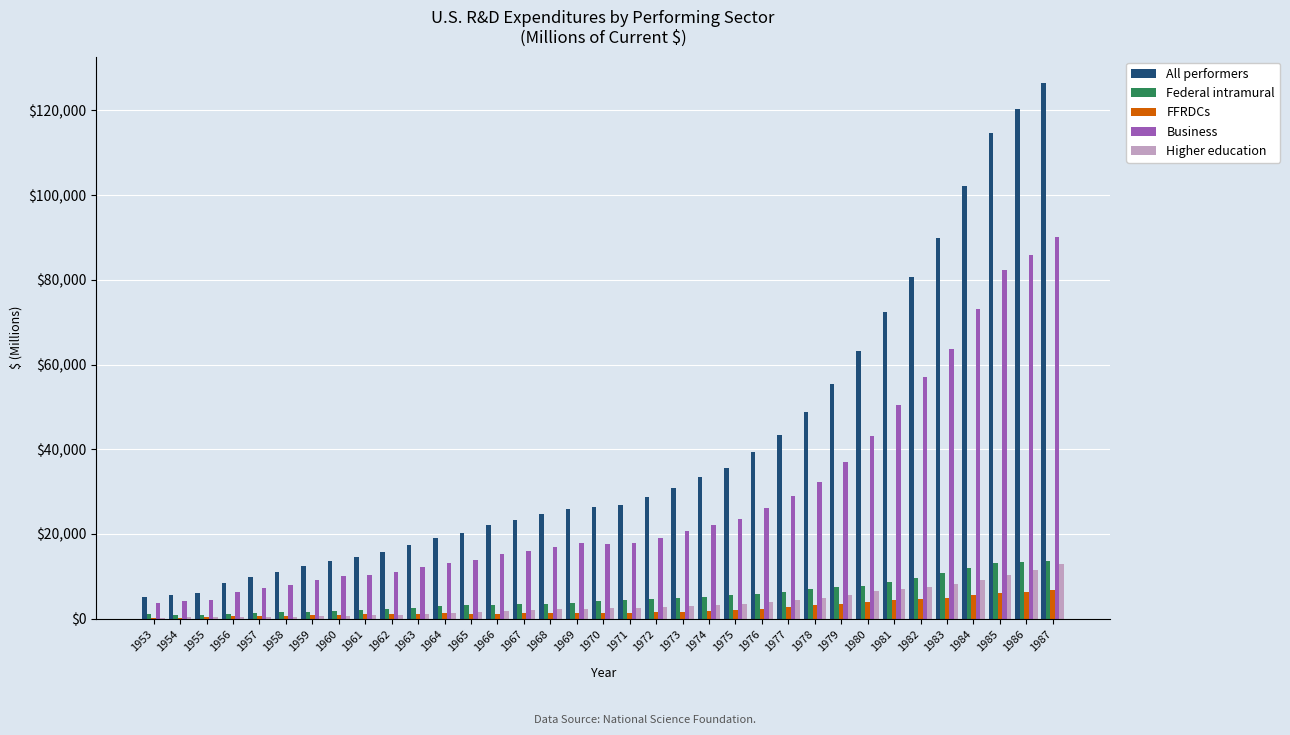

Which series has the largest total across all categories?

All performers